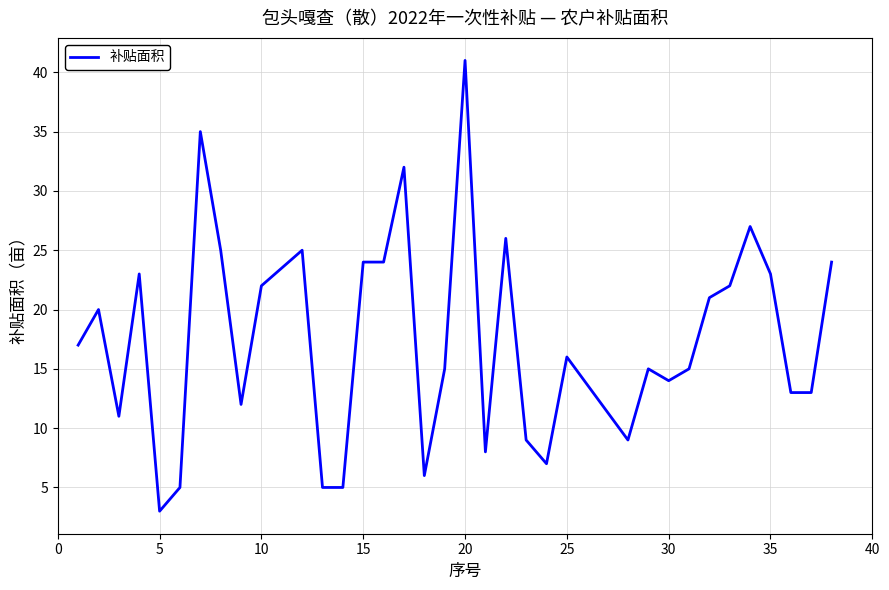

What is the greatest value displayed?

41